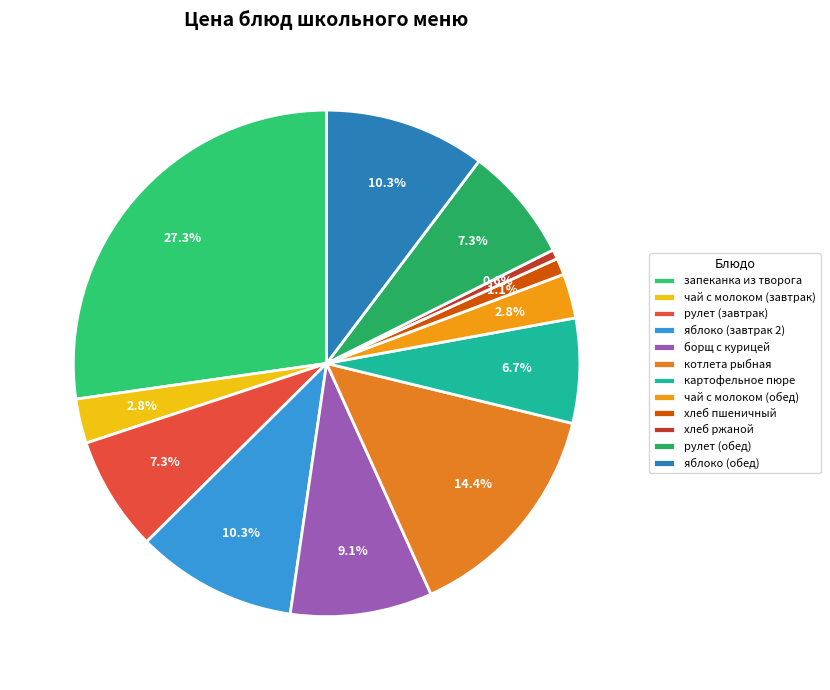

Count the number of slices in the pie.

12